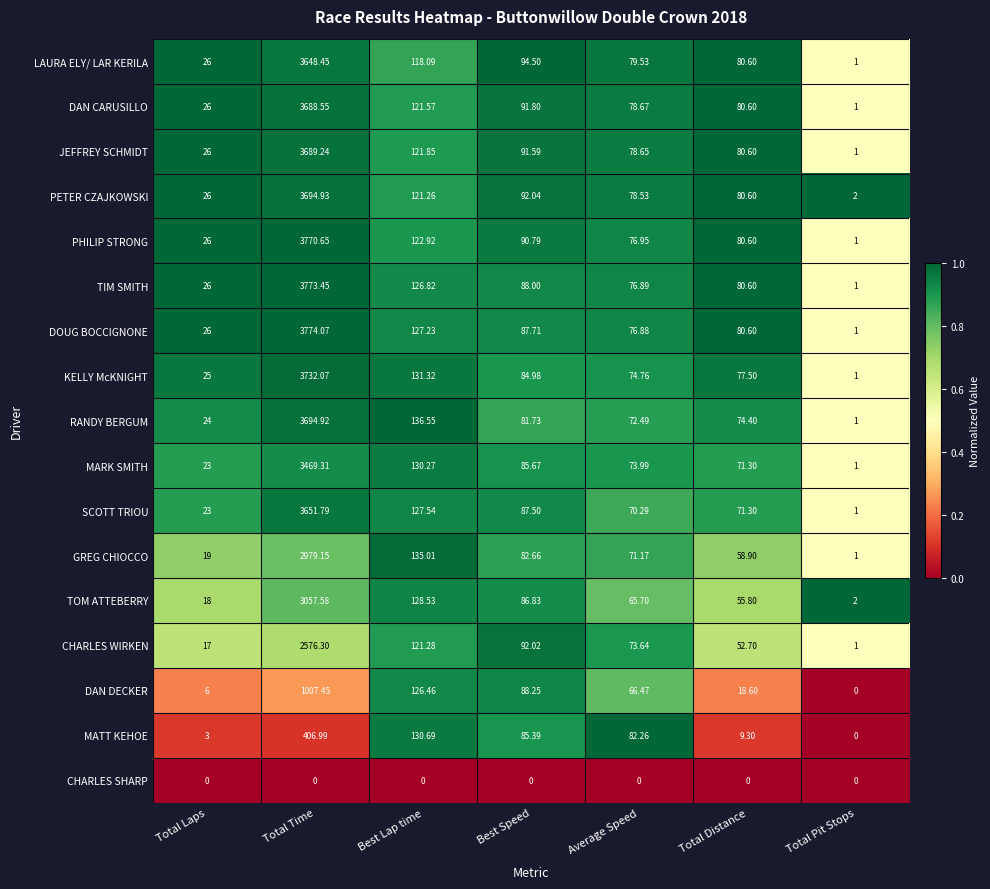

At which label does RANDY BERGUM first exceed 74?

Total Time